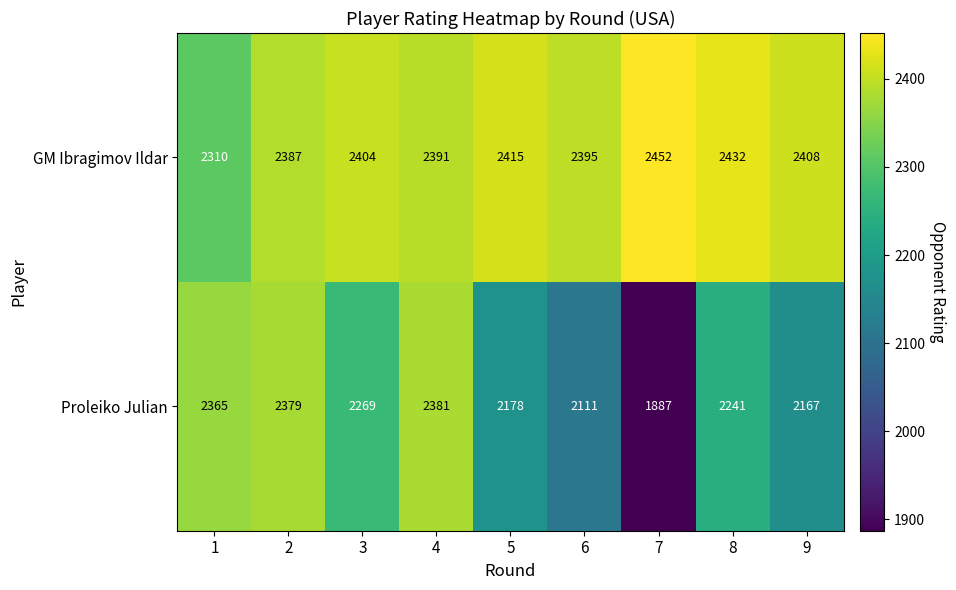

What value does the GM Ibragimov Ildar series have at 8, to the nearest 10?

2430